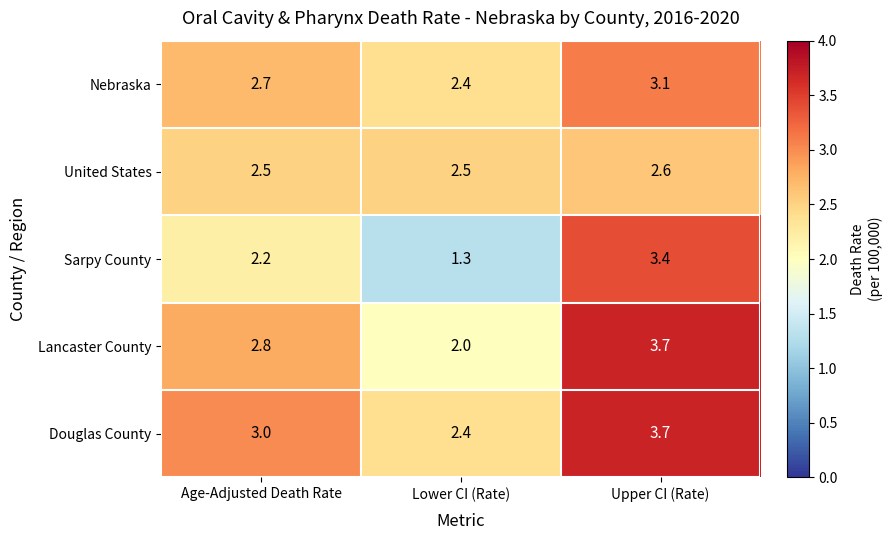

Reading left to right, extract all data points from this chart.

Nebraska: Age-Adjusted Death Rate=2.7	Lower CI (Rate)=2.4	Upper CI (Rate)=3.1
United States: Age-Adjusted Death Rate=2.5	Lower CI (Rate)=2.5	Upper CI (Rate)=2.6
Sarpy County: Age-Adjusted Death Rate=2.2	Lower CI (Rate)=1.3	Upper CI (Rate)=3.4
Lancaster County: Age-Adjusted Death Rate=2.8	Lower CI (Rate)=2.0	Upper CI (Rate)=3.7
Douglas County: Age-Adjusted Death Rate=3.0	Lower CI (Rate)=2.4	Upper CI (Rate)=3.7